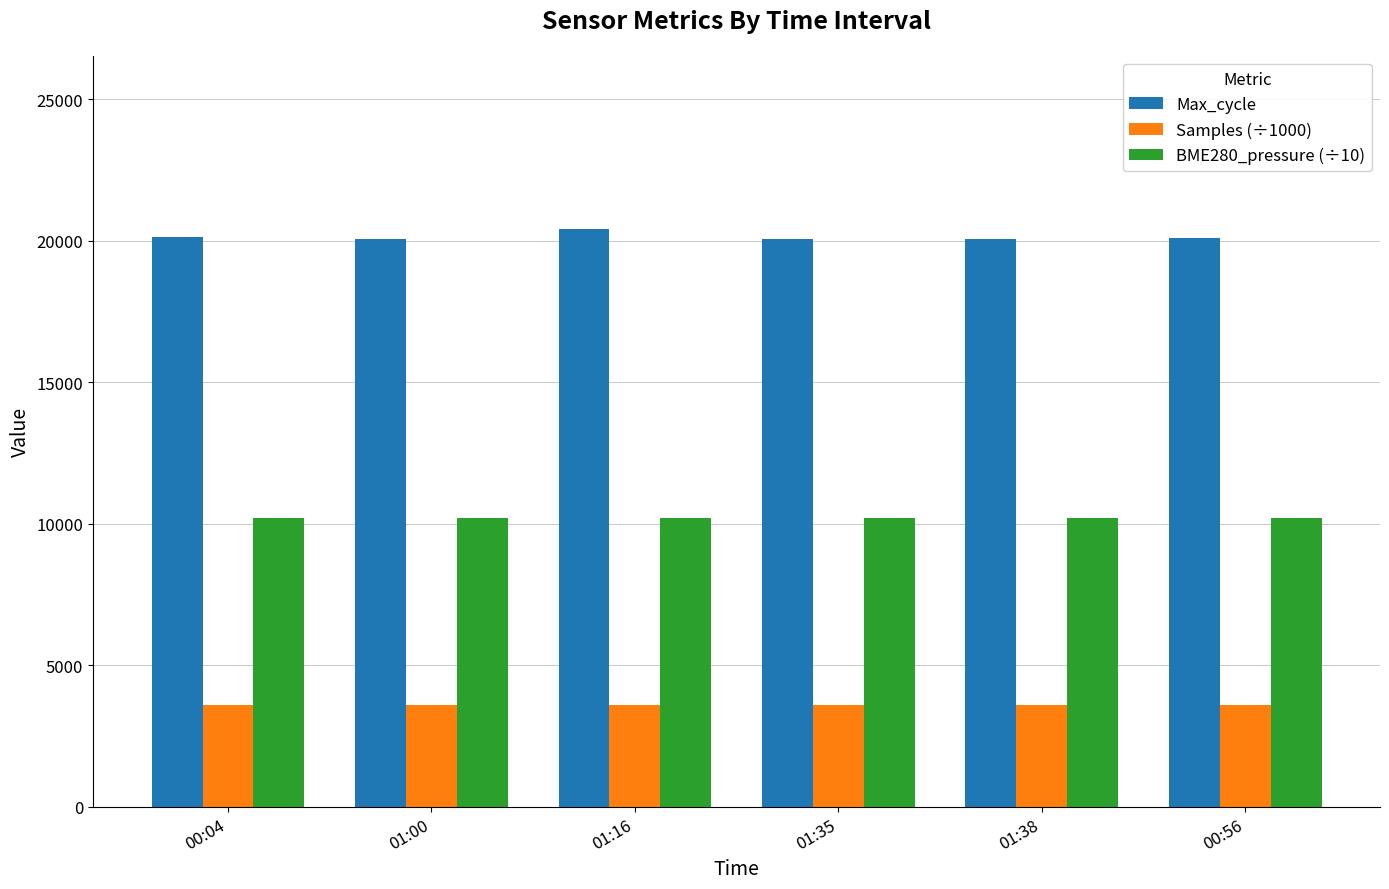

What is the minimum value for Samples (÷1000)?

3588.4